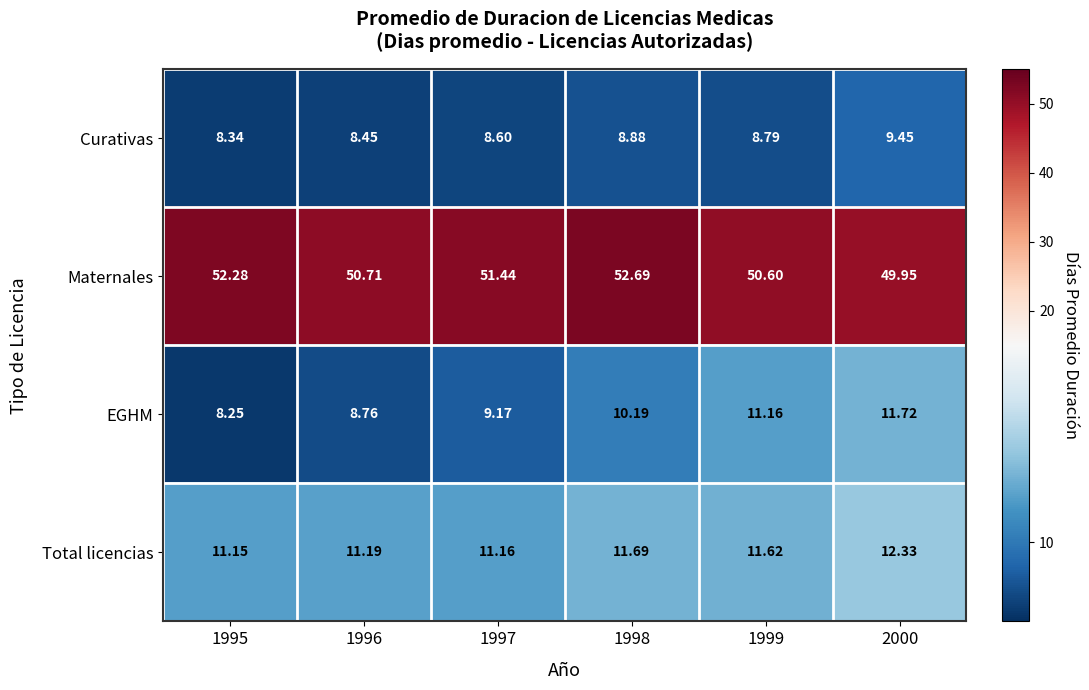

Which series changed the most between 1996 and 1998?

Maternales